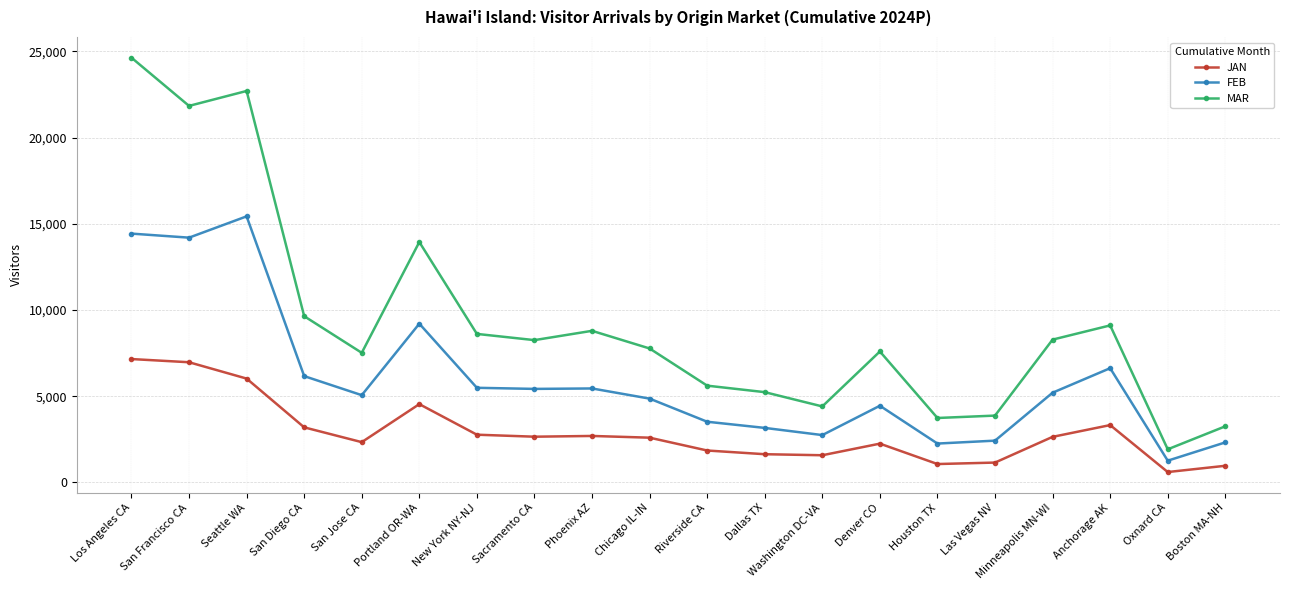

True or false: MAR has more than 0 points higher than both neighbors.

True